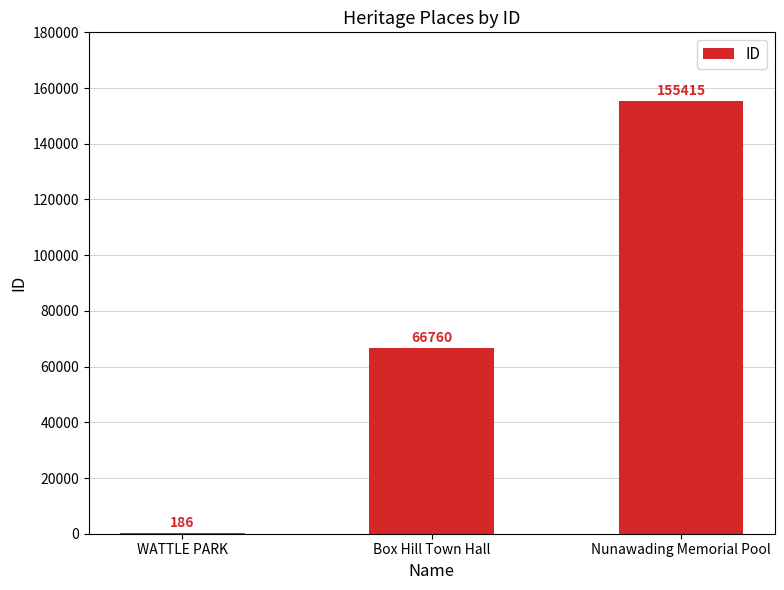

What is the maximum value shown in the chart?

155415